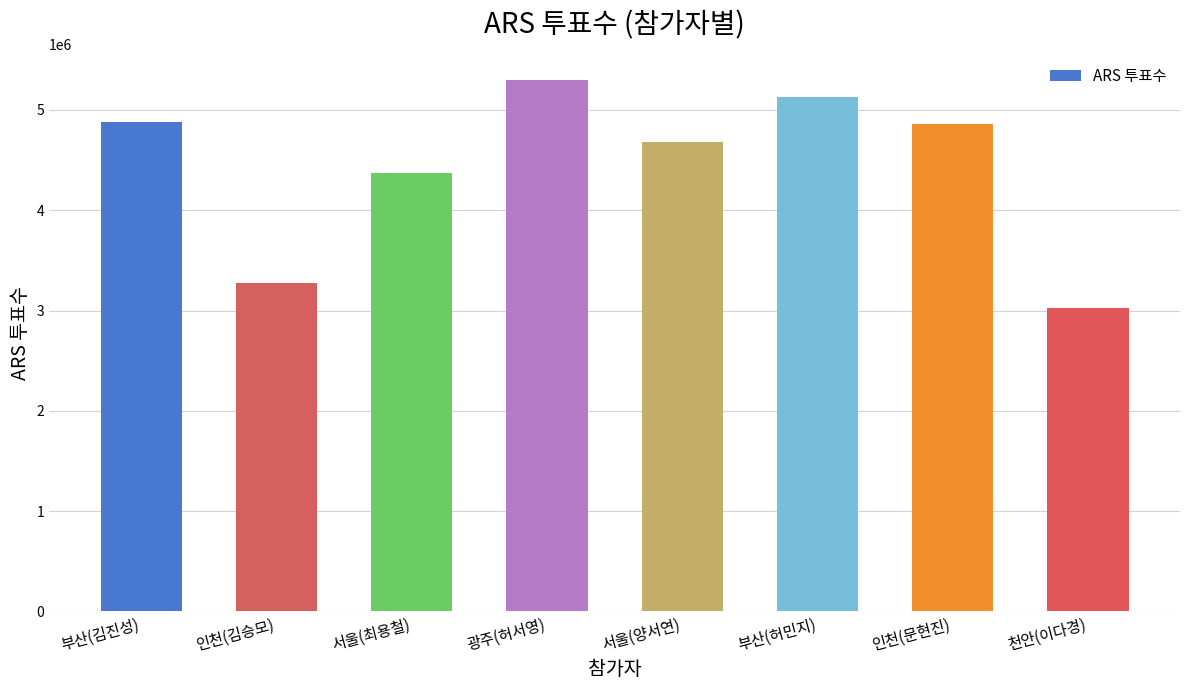

What is the sum of all values?

35516393